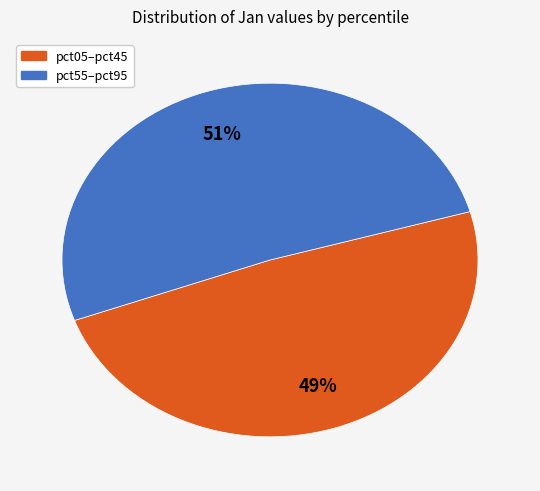

To the nearest percent, what is the average slice percentage?

50%